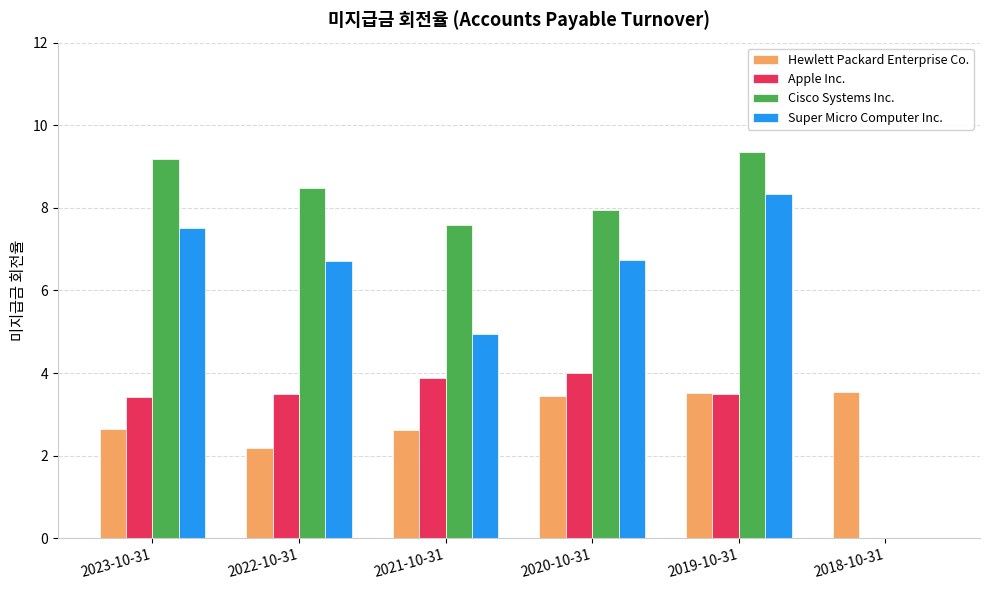

Which series has the largest total across all categories?

Cisco Systems Inc.